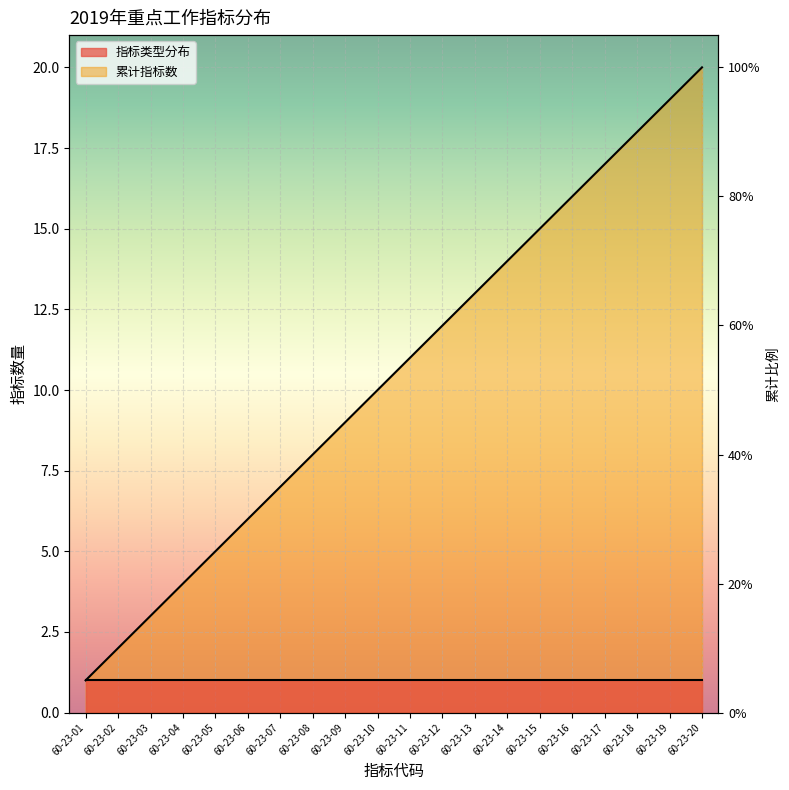

At which label does the data first exceed 11?

60-23-12